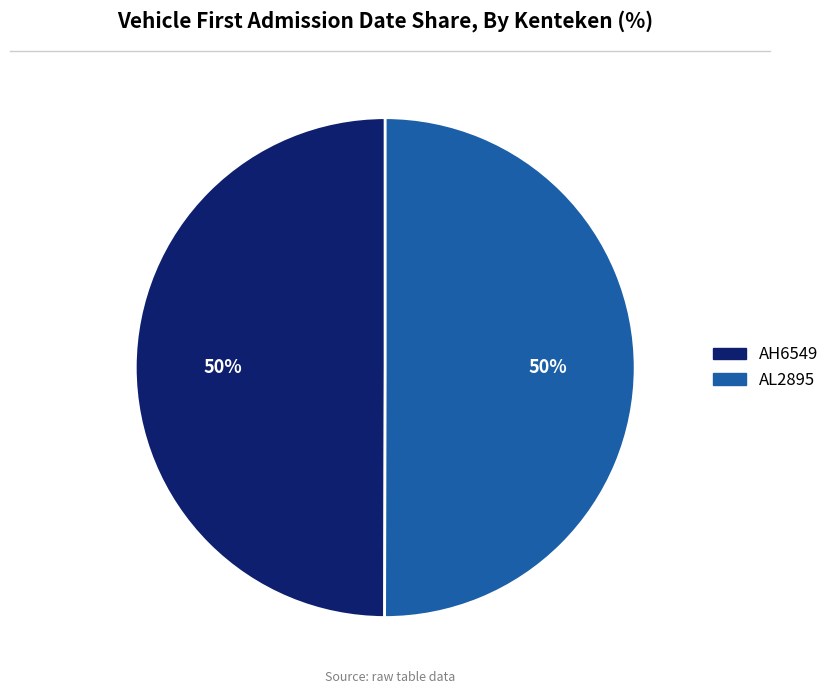

Is it true that AL2895 is 50% of the pie?

True